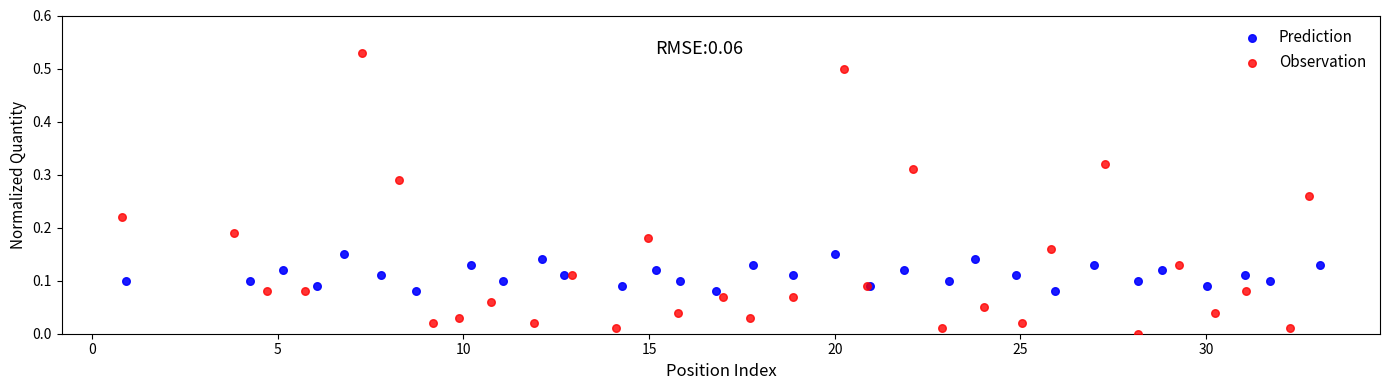

Which series has the widest spread of Y values?

Observation